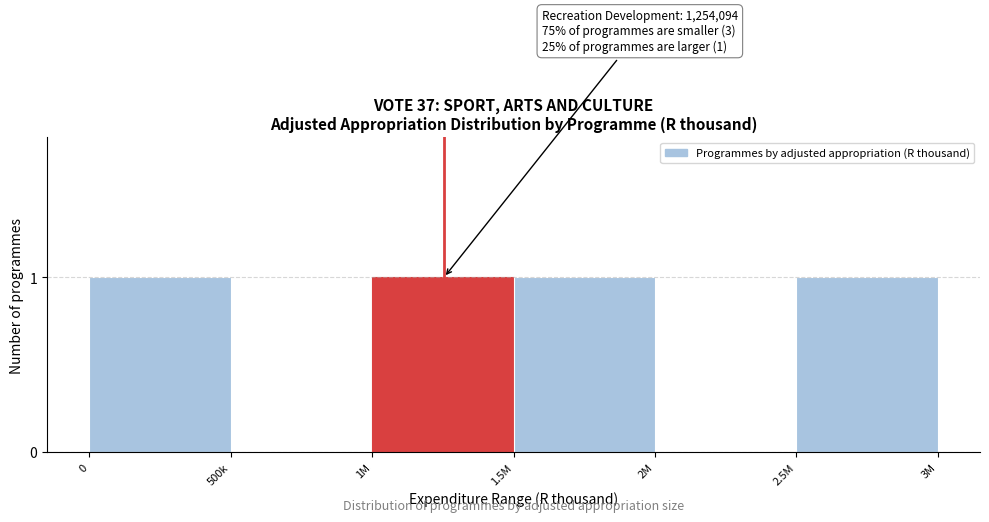

Reading left to right, what are all the values shown in this chart?

0=1	500k=0	1M=1	1.5M=1	2M=0	2.5M=1